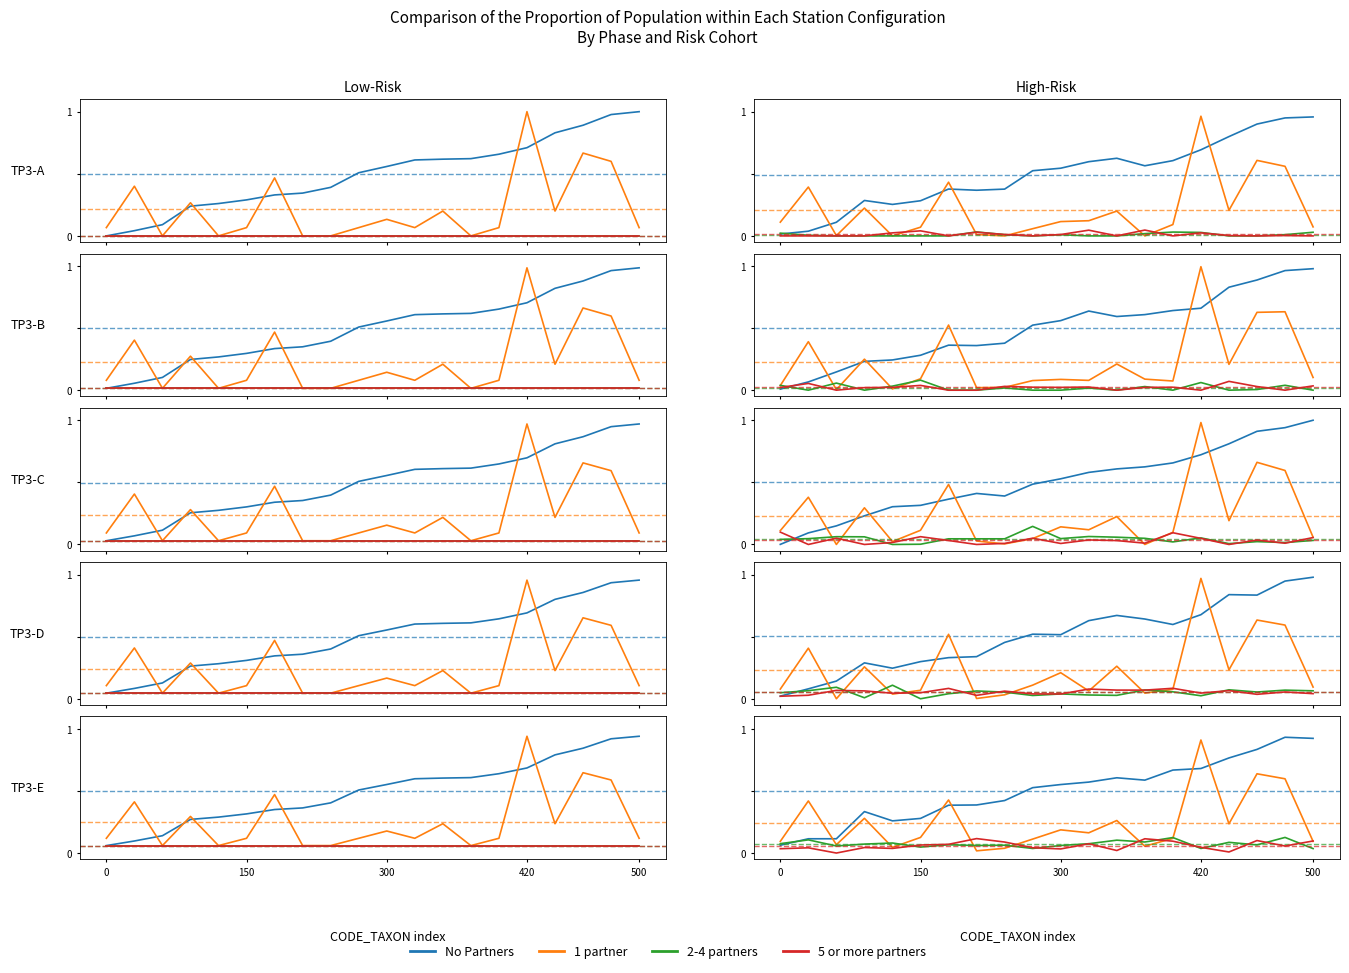

What is the total value across all series at 150?

0.7